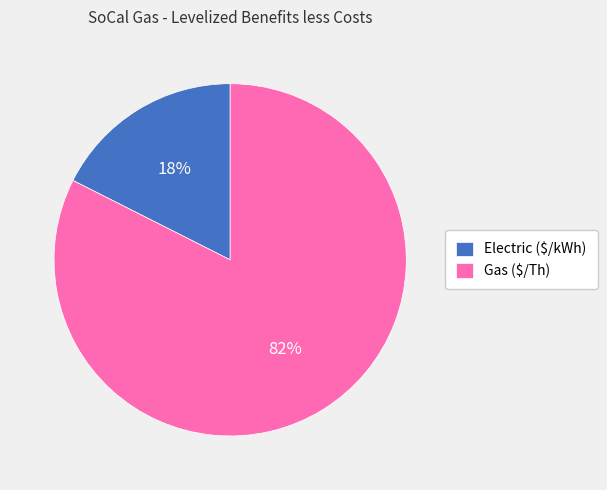

How many slices are in this pie chart?

2